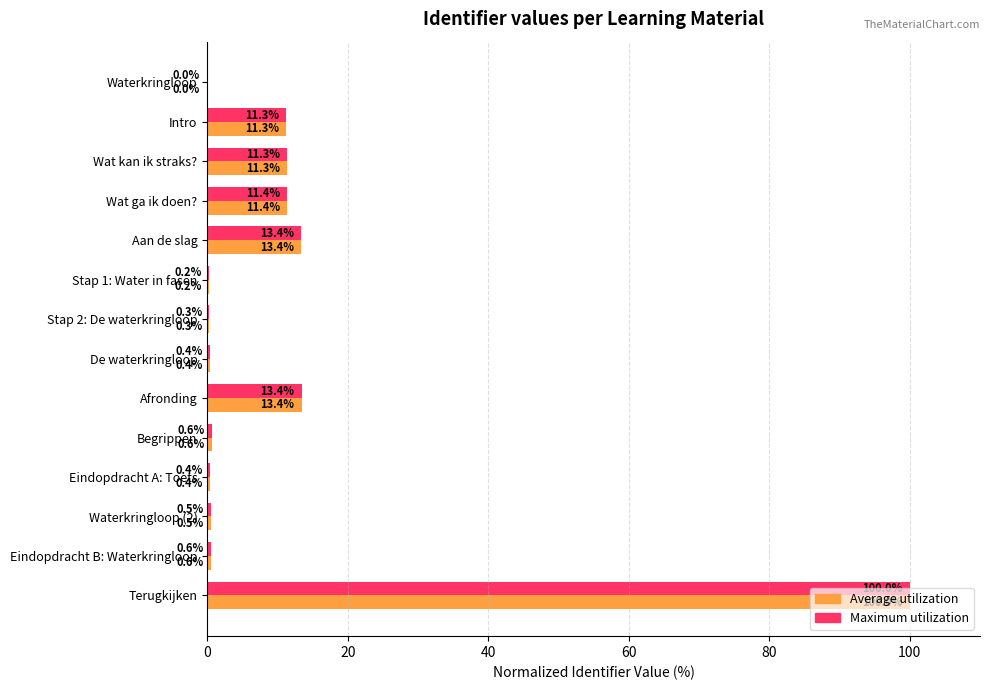

At which label does Average utilization reach its peak?

Terugkijken